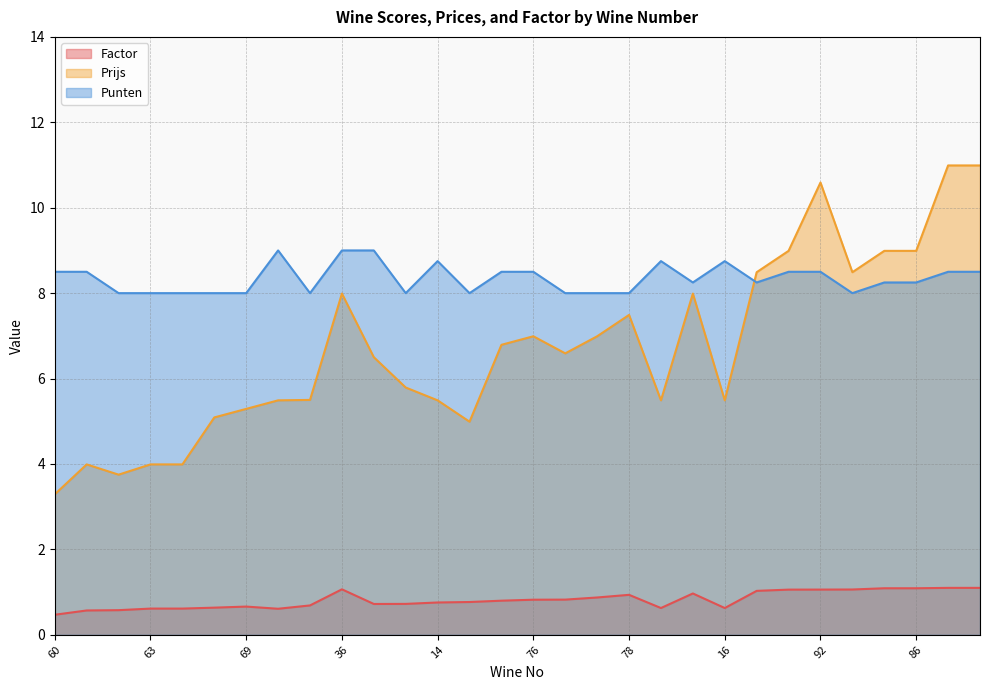

True or false: Punten and Factor cross at least once.

False